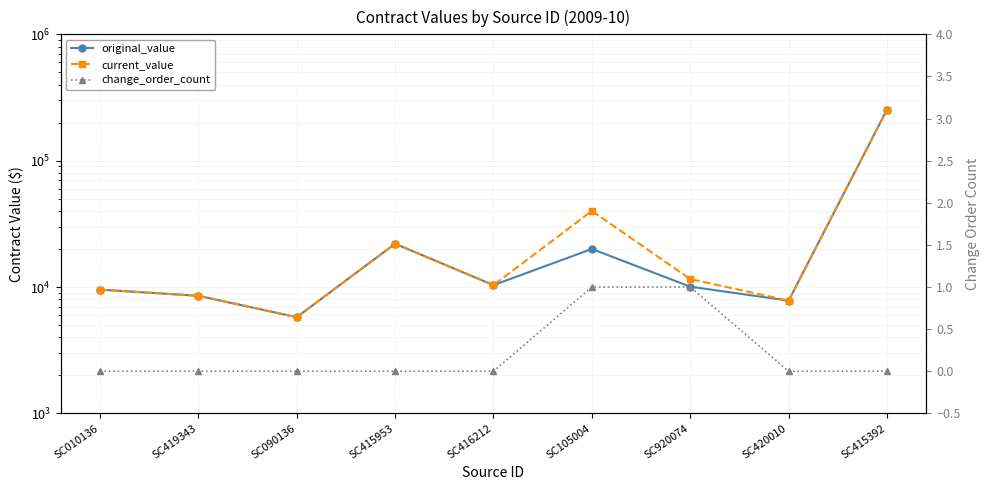

Reading left to right, transcribe all the data shown in this chart.

original_value: 9531	8522	5770	22000	10350	20000	10060	7800	253554
current_value: 9531	8522	5770	22000	10350	40000	11560	7800	253554
change_order_count: 0	0	0	0	0	1	1	0	0